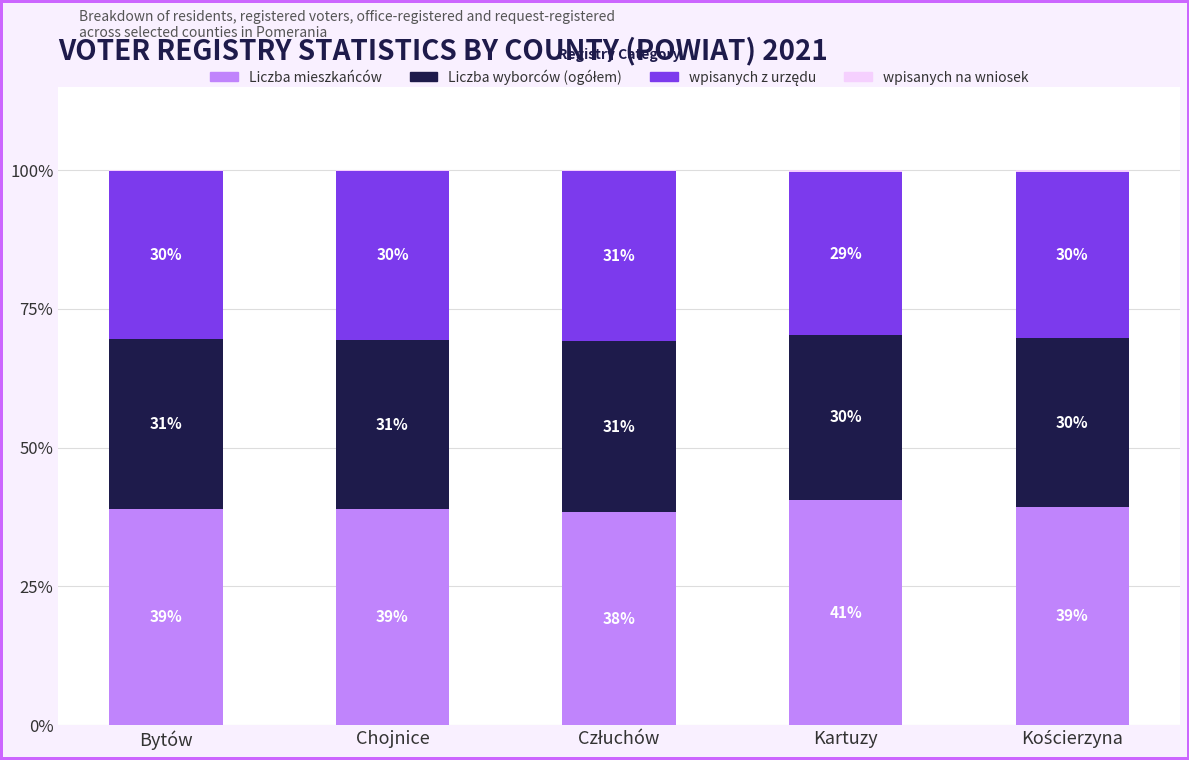

What is the maximum value for Liczba mieszkańców?

40.6